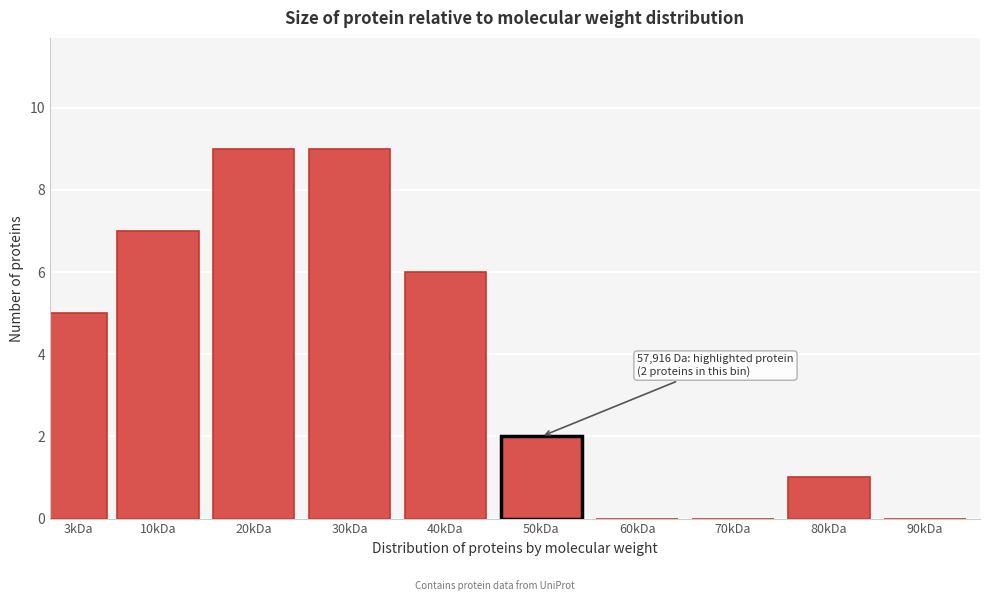

Reading left to right, list all the values displayed in this chart.

3kDa=5	10kDa=7	20kDa=9	30kDa=9	40kDa=6	50kDa=2	60kDa=0	70kDa=0	80kDa=1	90kDa=0